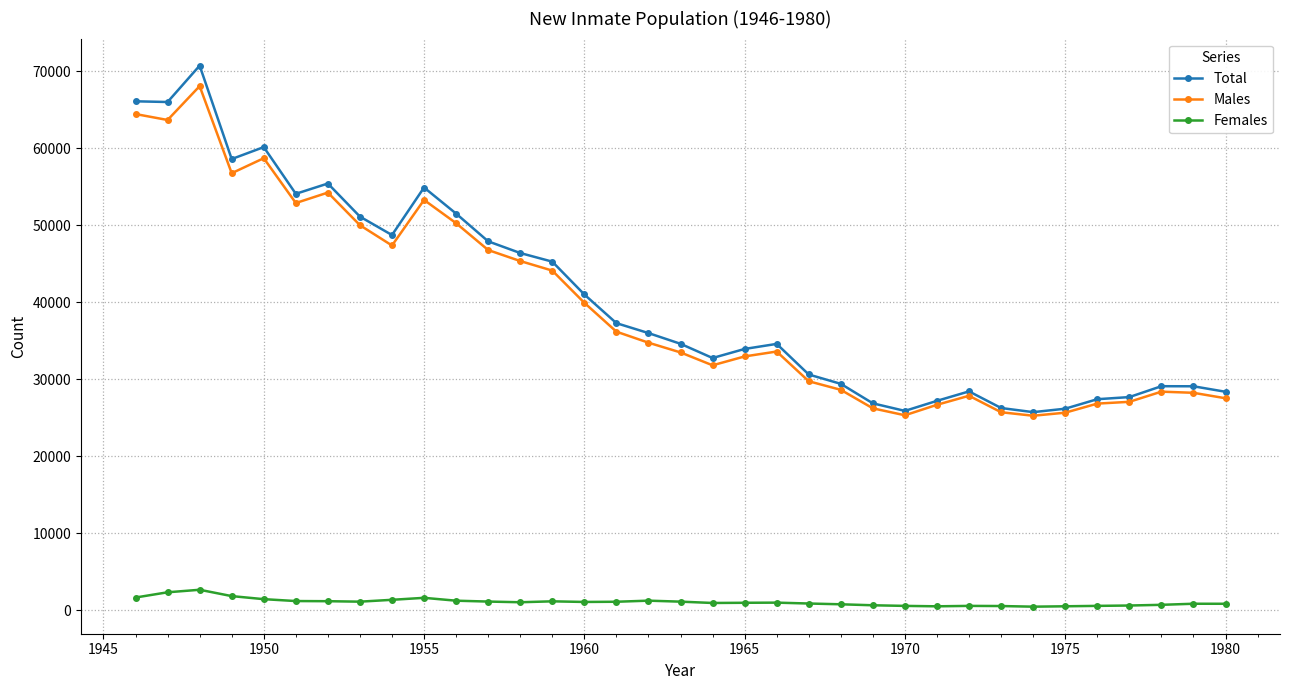

What are all the series names shown in the legend?

Total, Males, Females